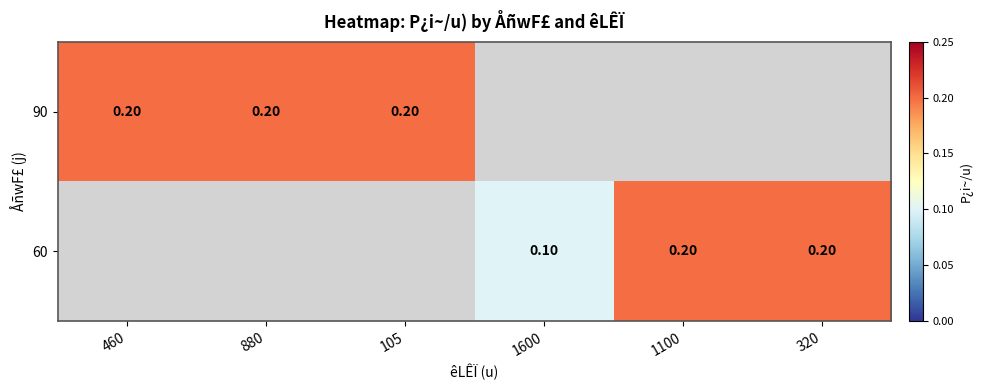

Read the 90 value at 460.

0.2